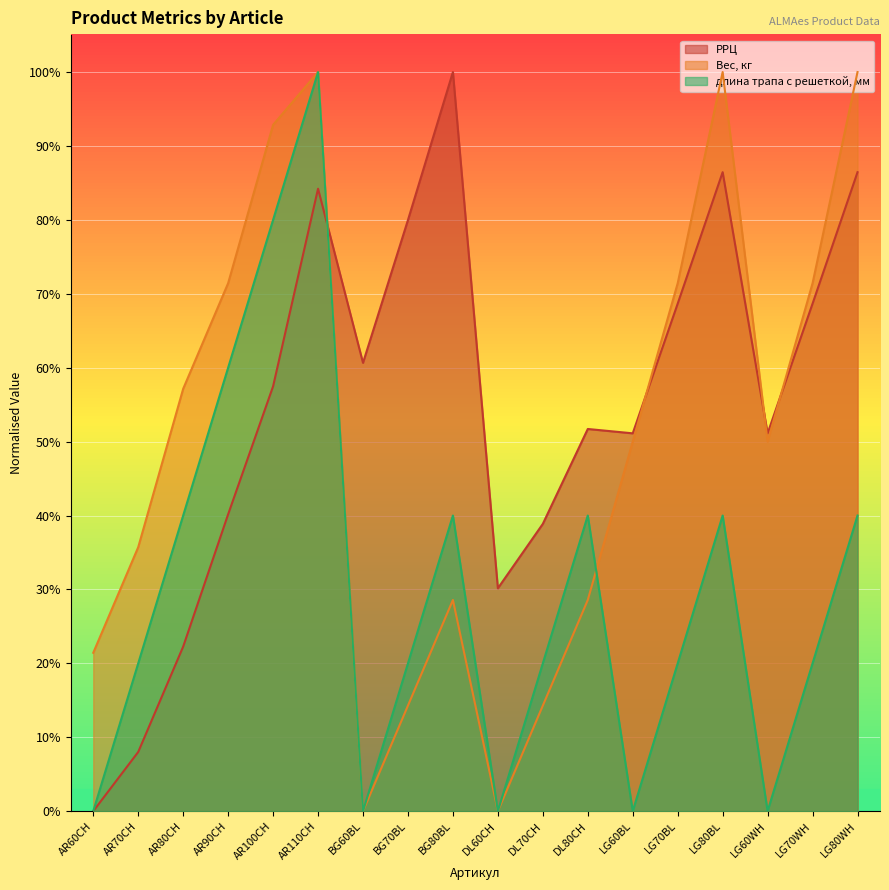

What is the total value across all series at DL80CH?

1.2